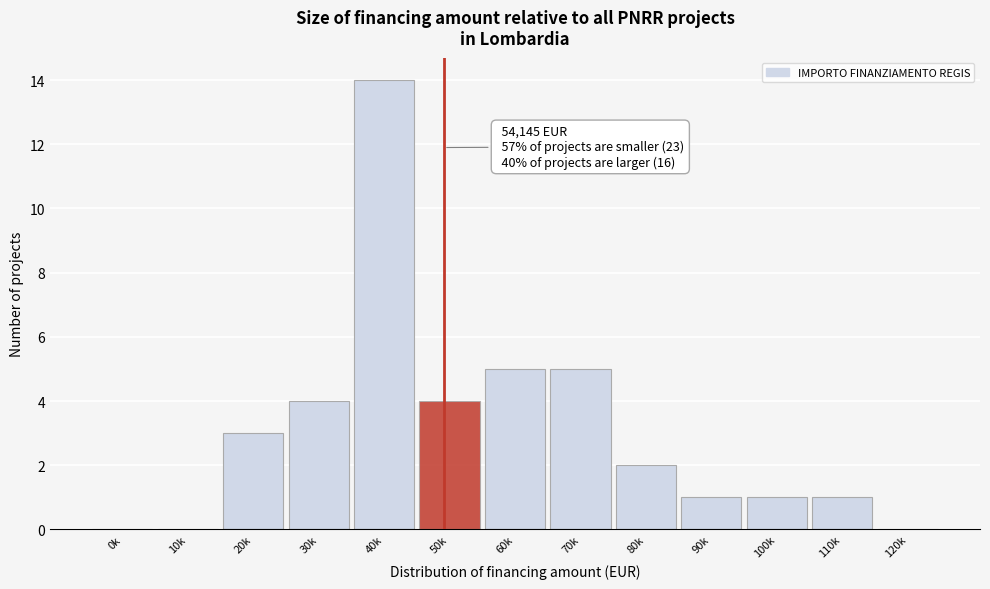

Reading right to left, transcribe all the data shown in this chart.

120k=0	110k=1	100k=1	90k=1	80k=2	70k=5	60k=5	50k=4	40k=14	30k=4	20k=3	10k=0	0k=0